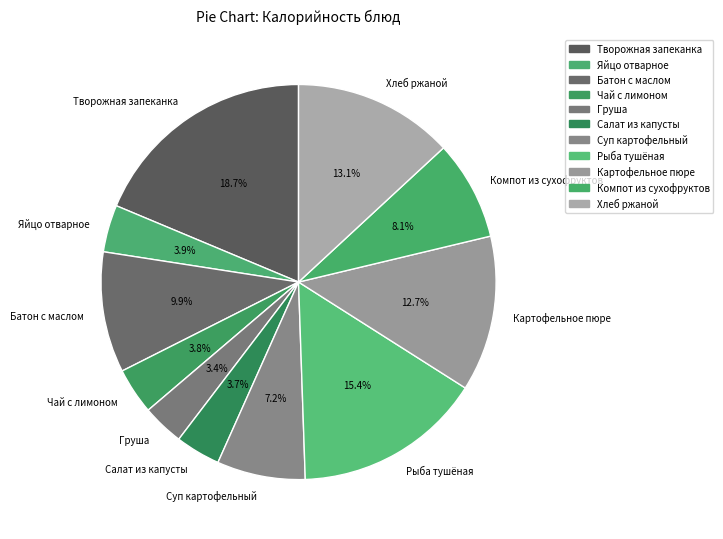

What is the largest slice in the pie chart?

Творожная запеканка